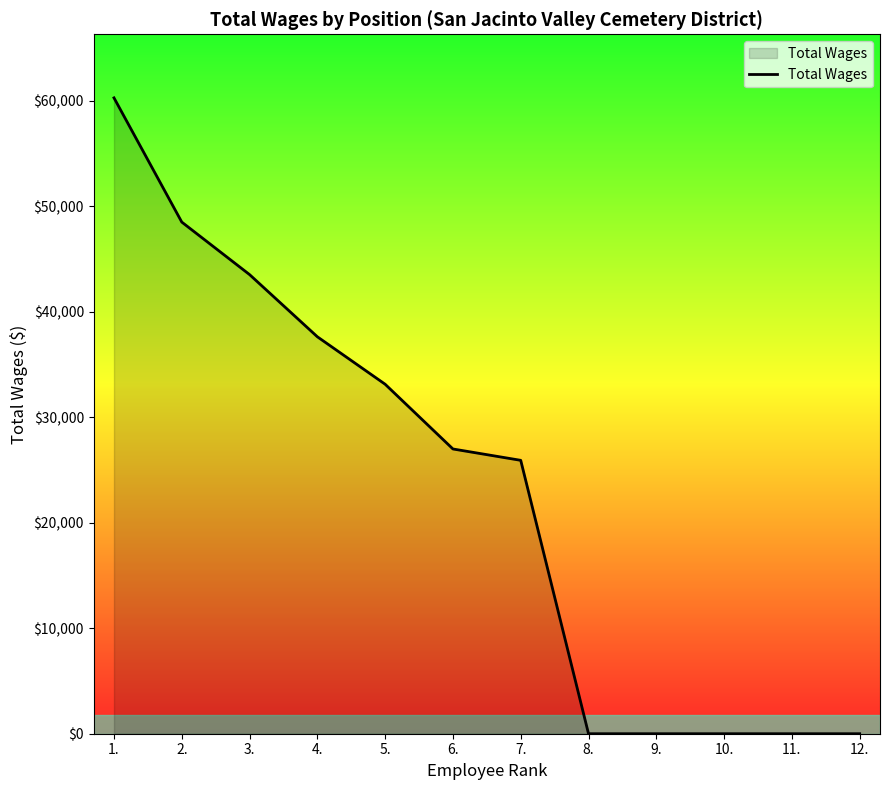

Does the chart display data point markers on the line(s)?

No